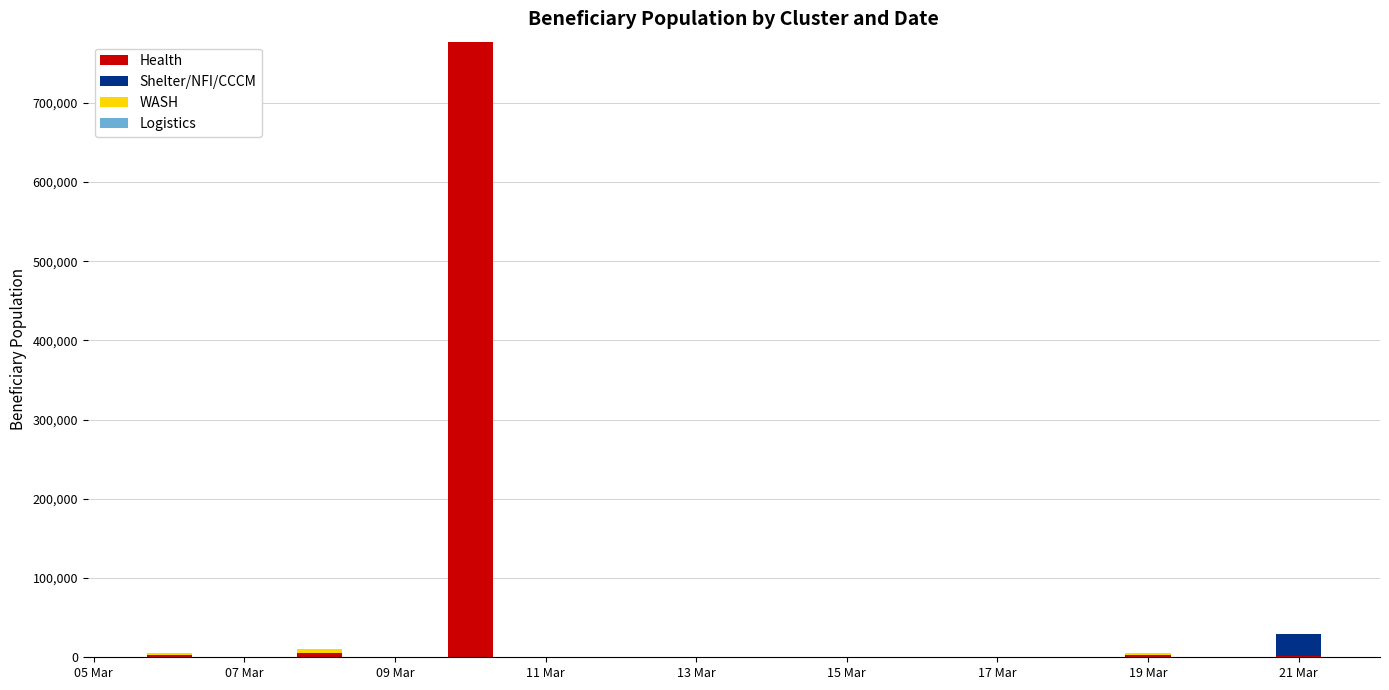

What is the highest value of the Health series?

777042